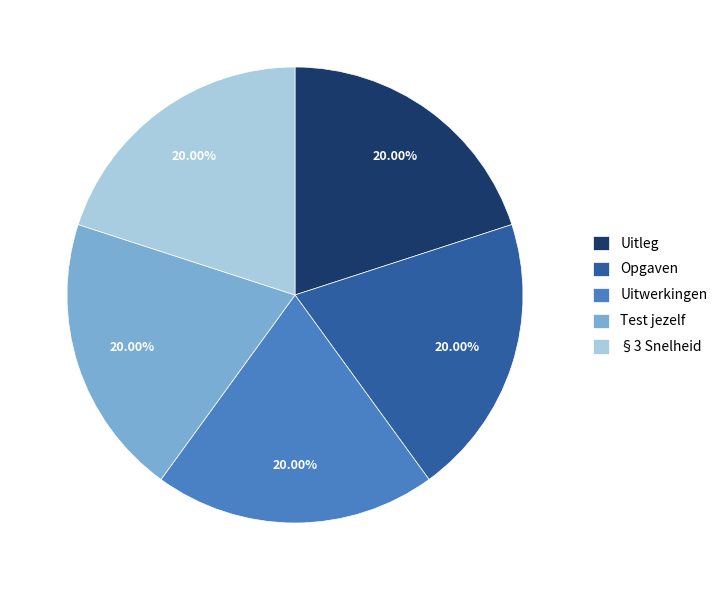

Approximately how many times larger is the value at §3 Snelheid compared to Opgaven?

1.0